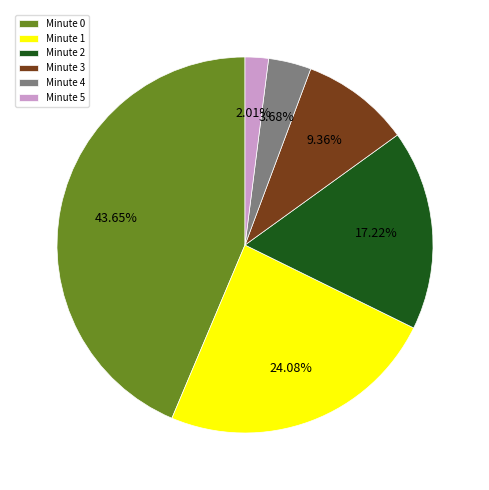

Is it true that Minute 2 is 13% of the pie?

False